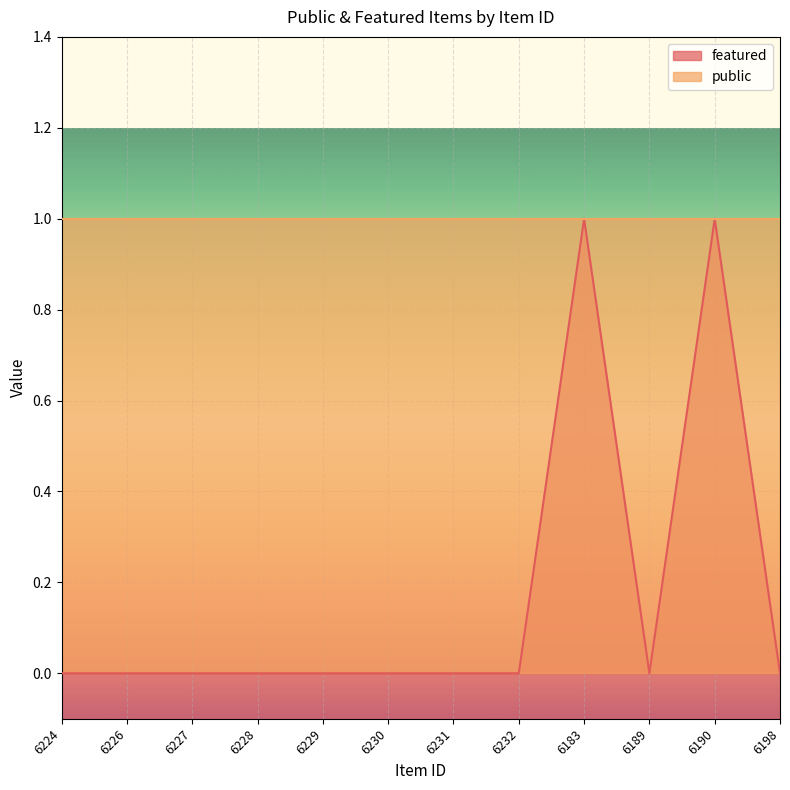

Where is the data nearest to the value 0?

6224